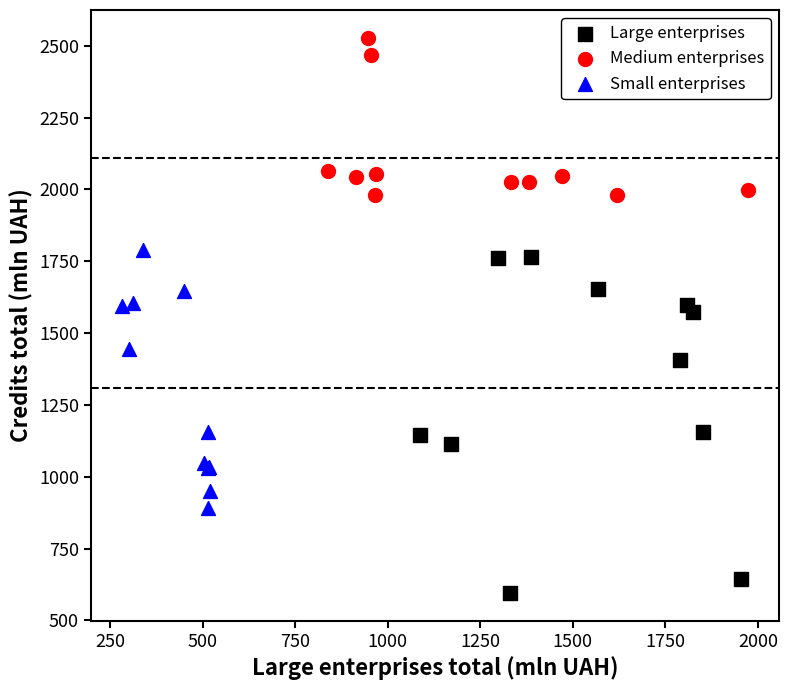

What are all the series names shown in the legend?

Large enterprises, Medium enterprises, Small enterprises